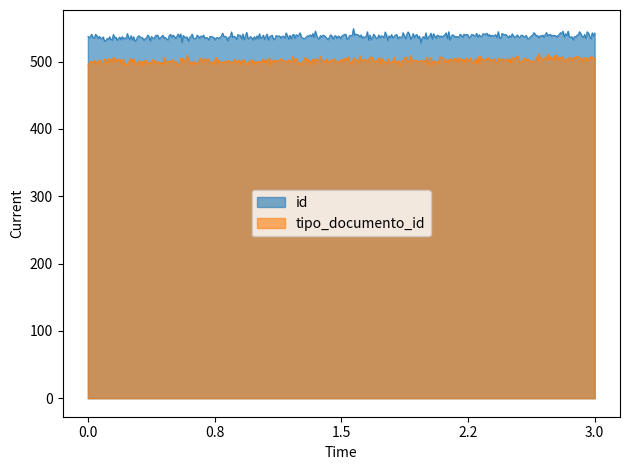

What is the value of the tipo_documento_id point at the 3rd from the left?

502